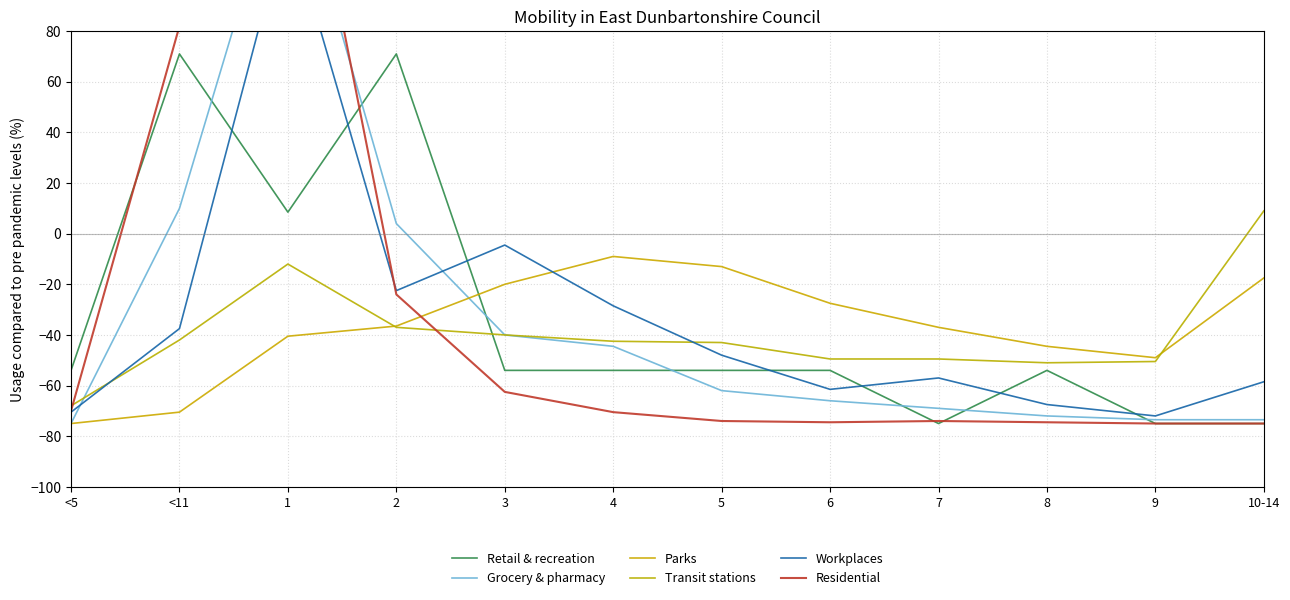

Where is the first local minimum for Transit stations?

8